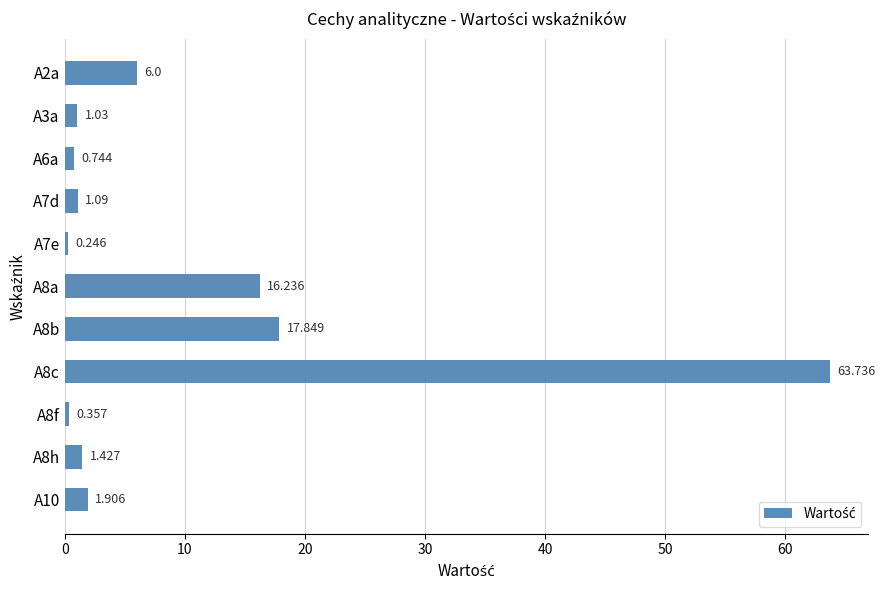

List the labels in order of value, largest first.

A8c, A8b, A8a, A2a, A10, A8h, A7d, A3a, A6a, A8f, A7e